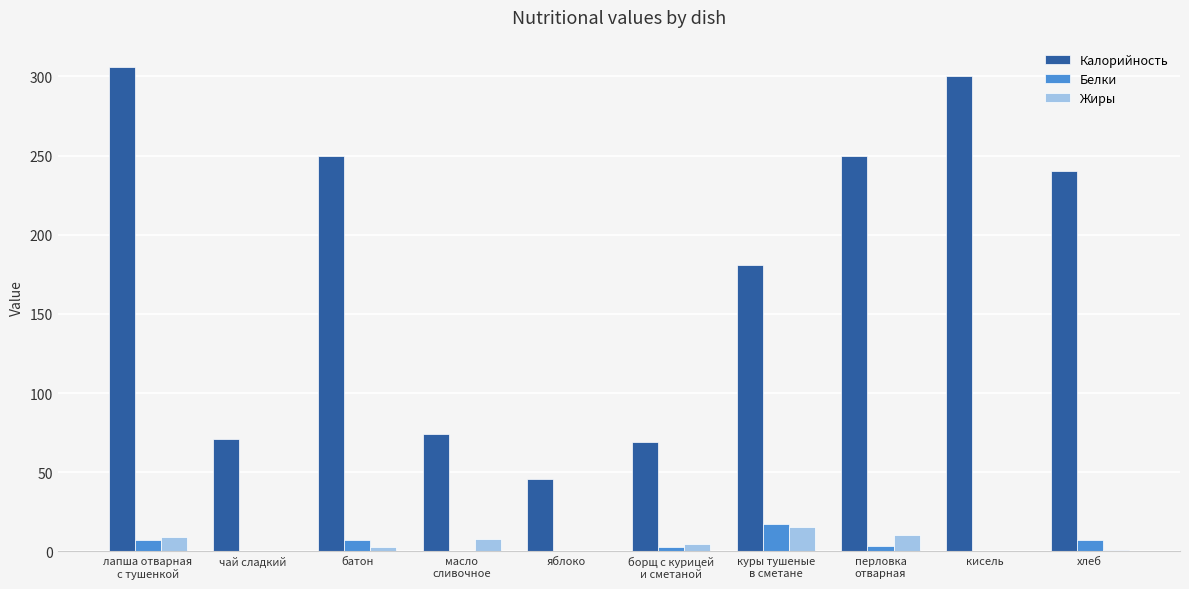

What are all the series names shown in the legend?

Калорийность, Белки, Жиры